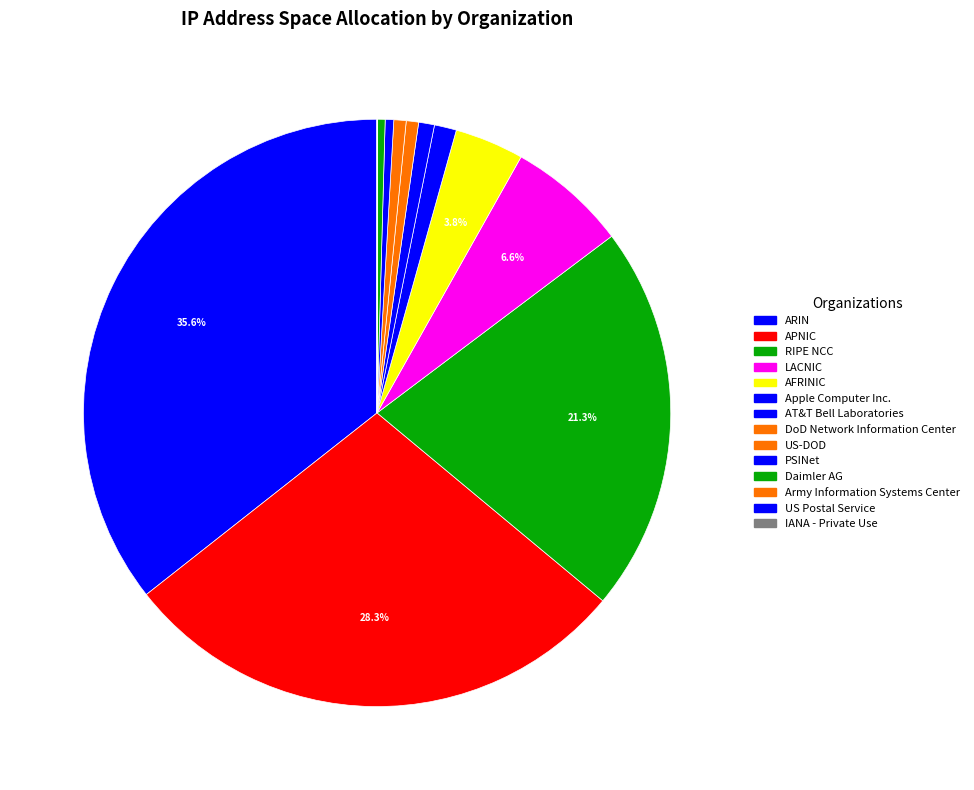

Which slice is the smallest?

IANA - Private Use